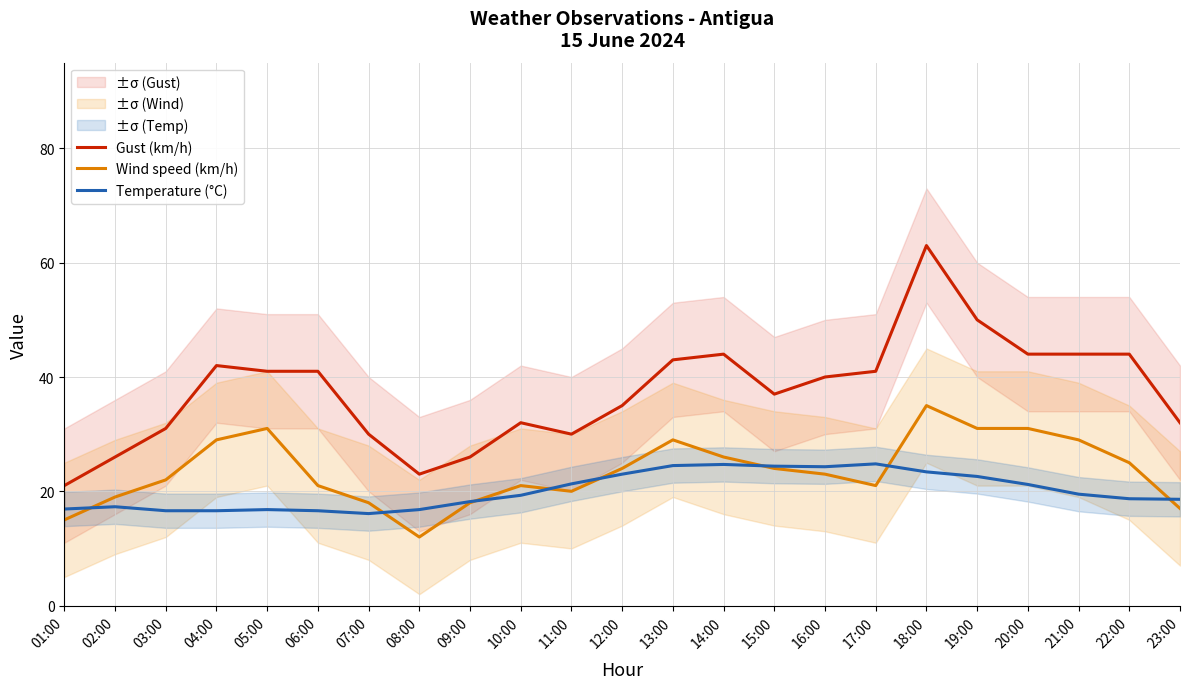

What is the spread (max minus min) of values at 04:00?

25.4